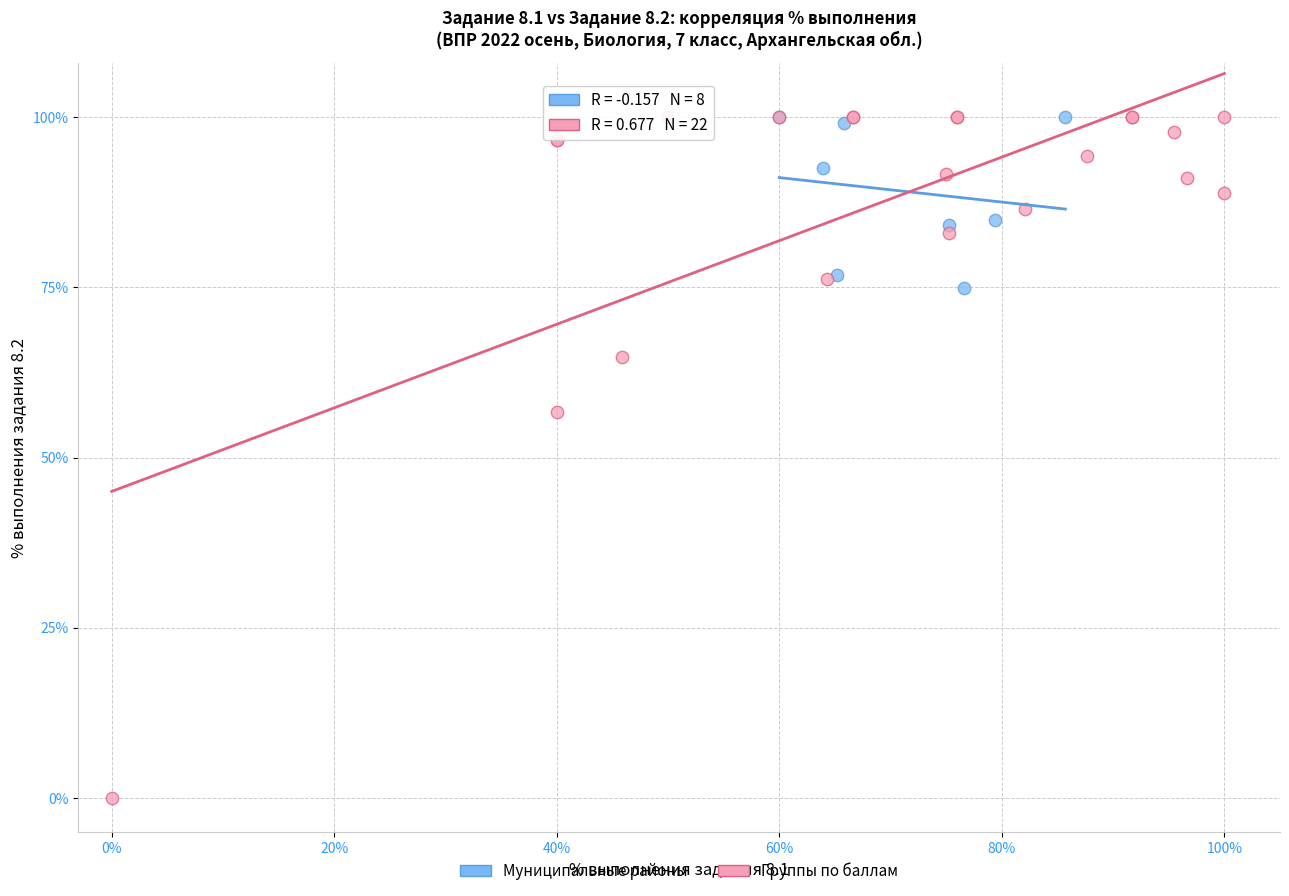

Which series contains the lowest Y value?

Группы по баллам